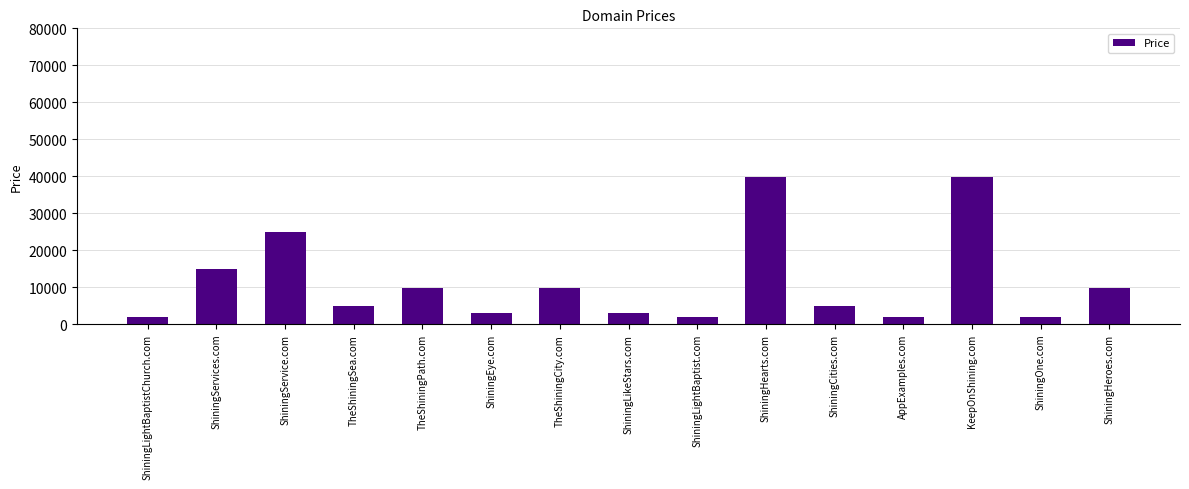

Reading left to right, extract all data points from this chart.

ShiningLightBaptistChurch.com=1888	ShiningServices.com=14888	ShiningService.com=24888	TheShiningSea.com=4888	TheShiningPath.com=9888	ShiningEye.com=2888	TheShiningCity.com=9888	ShiningLikeStars.com=2888	ShiningLightBaptist.com=1888	ShiningHearts.com=39888	ShiningCities.com=4888	AppExamples.com=1888	KeepOnShining.com=39888	ShiningOne.com=1888	ShiningHeroes.com=9888